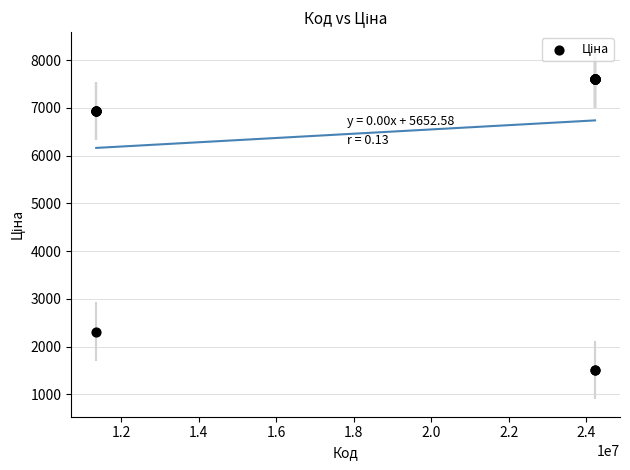

What Y value in the scatter plot is closest to 4558?

2315.9